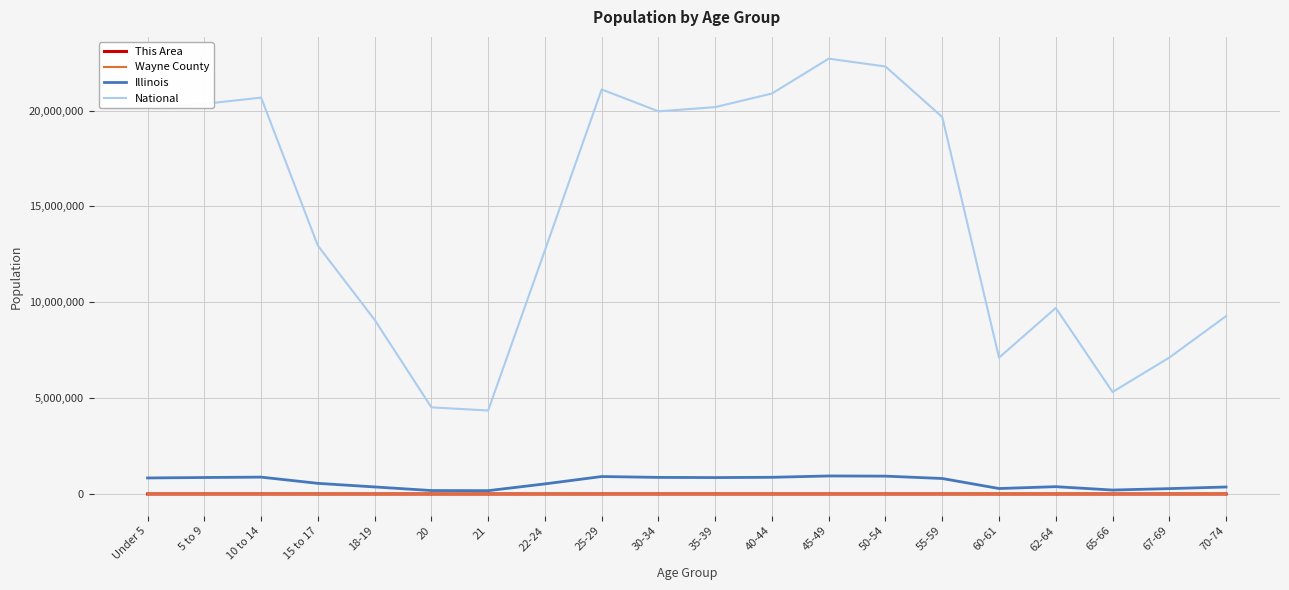

At which label does Illinois first exceed 807778?

Under 5